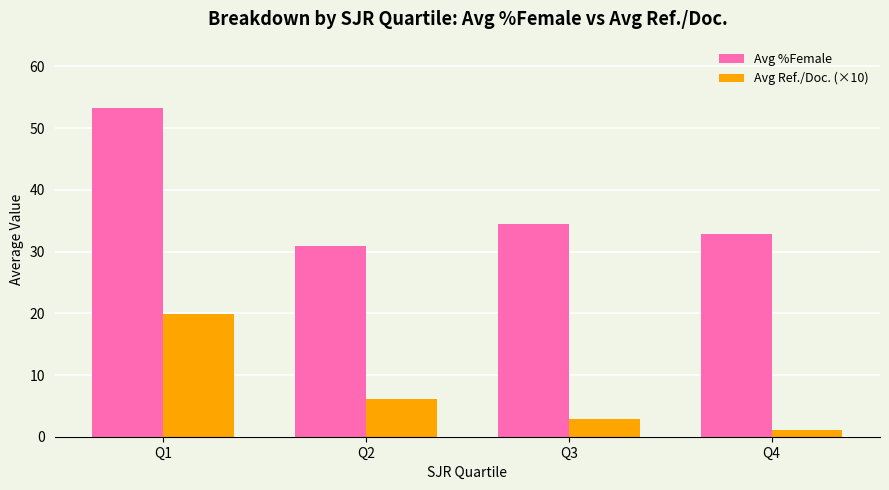

Which series has the largest total across all categories?

Avg %Female